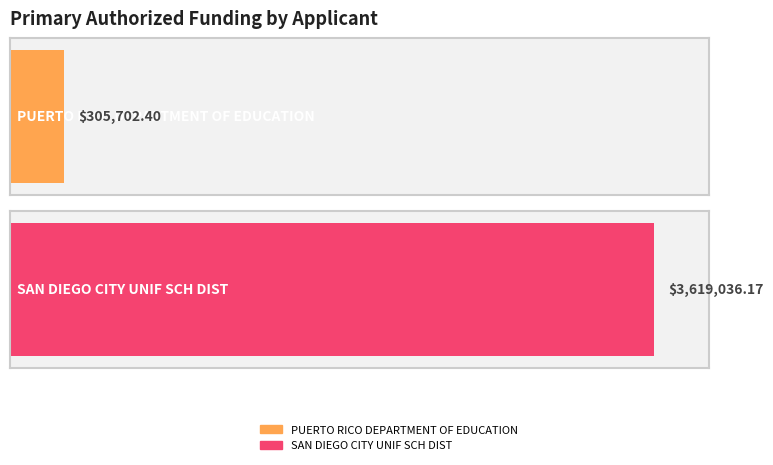

True or false: the data shows 3619036.2 at SAN DIEGO CITY UNIF SCH DIST.

True